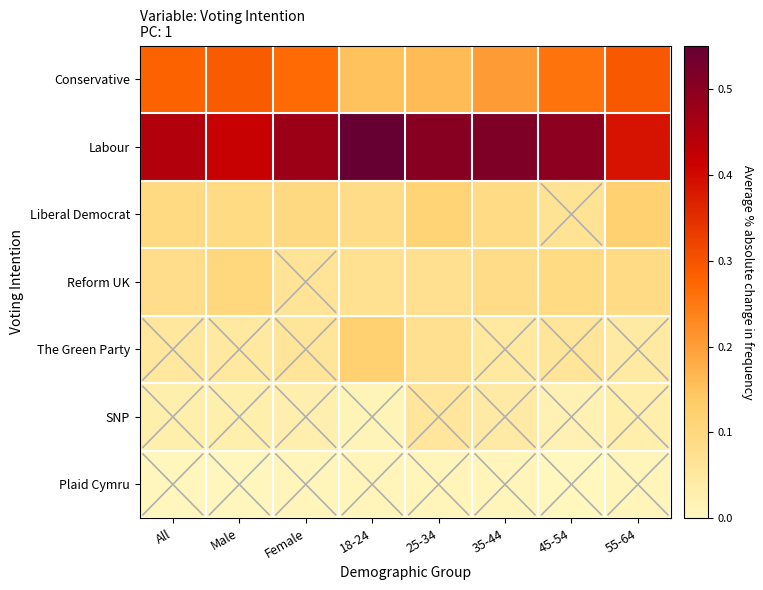

Reading left to right, what are all the values shown in this chart?

Conservative: All=0.3	Male=0.3	Female=0.3	18-24=0.2	25-34=0.2	35-44=0.2	45-54=0.3	55-64=0.3
Labour: All=0.4	Male=0.4	Female=0.5	18-24=0.6	25-34=0.5	35-44=0.5	45-54=0.5	55-64=0.4
Liberal Democrat: All=0.1	Male=0.1	Female=0.1	18-24=0.1	25-34=0.1	35-44=0.1	45-54=0.1	55-64=0.1
Reform UK: All=0.1	Male=0.1	Female=0.1	18-24=0.1	25-34=0.1	35-44=0.1	45-54=0.1	55-64=0.1
The Green Party: All=0.1	Male=0.0	Female=0.1	18-24=0.1	25-34=0.1	35-44=0.1	45-54=0.1	55-64=0.0
SNP: All=0.0	Male=0.0	Female=0.0	18-24=0.0	25-34=0.1	35-44=0.0	45-54=0.0	55-64=0.0
Plaid Cymru: All=0.0	Male=0.0	Female=0.0	18-24=0.0	25-34=0.0	35-44=0.0	45-54=0.0	55-64=0.0